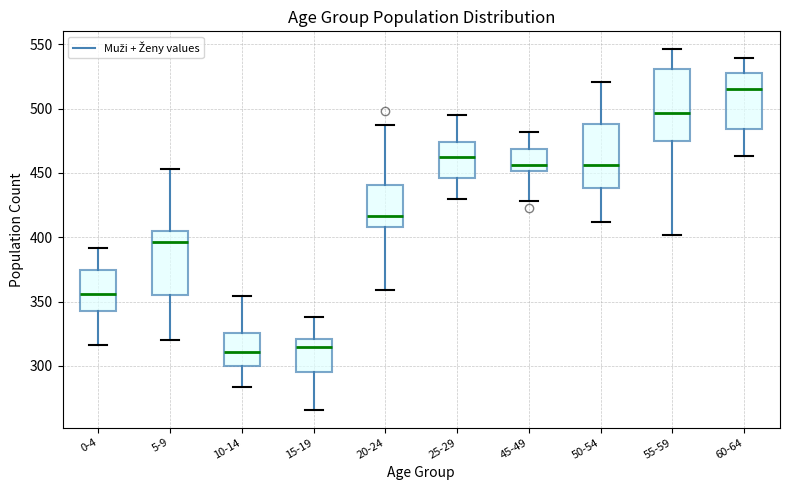

Reading left to right, read every box against the y-axis: the position of its median line, the range the box covers, and the ends of its whiskers. The values are not printed on the chart, so give them approximately, as read against the axis.

0-4: median 355, box 345 to 375, whiskers 315 to 390
5-9: median 395, box 355 to 405, whiskers 320 to 455
10-14: median 310, box 300 to 325, whiskers 285 to 355
15-19: median 315, box 295 to 320, whiskers 265 to 340
20-24: median 415, box 410 to 440, whiskers 360 to 485
25-29: median 460, box 445 to 475, whiskers 430 to 495
45-49: median 455, box 450 to 470, whiskers 430 to 480
50-54: median 455, box 440 to 490, whiskers 410 to 520
55-59: median 495, box 475 to 530, whiskers 400 to 545
60-64: median 515, box 485 to 525, whiskers 465 to 540